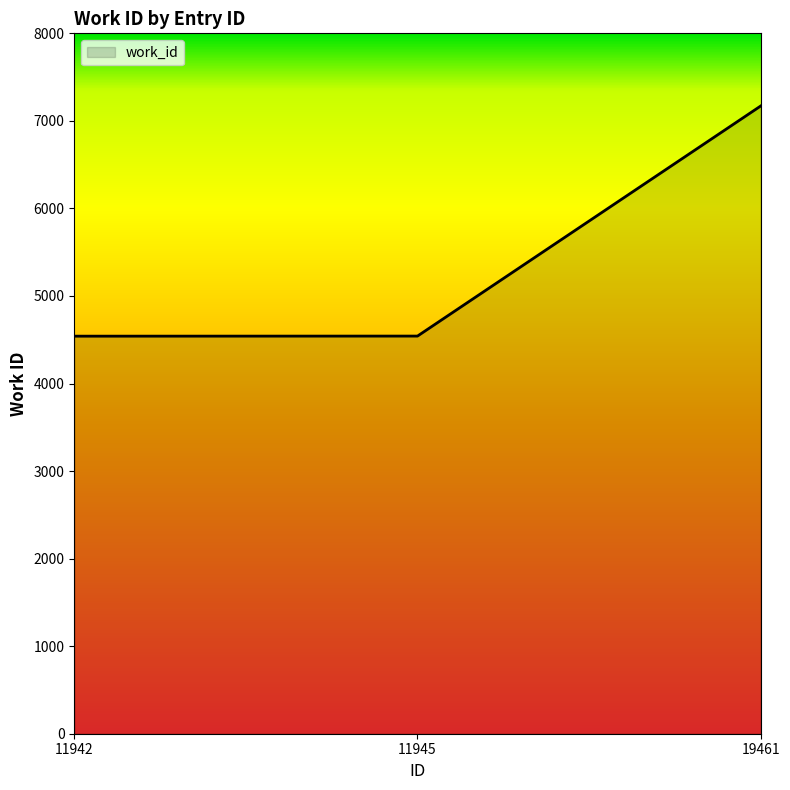

How many lines are shown in the chart?

1